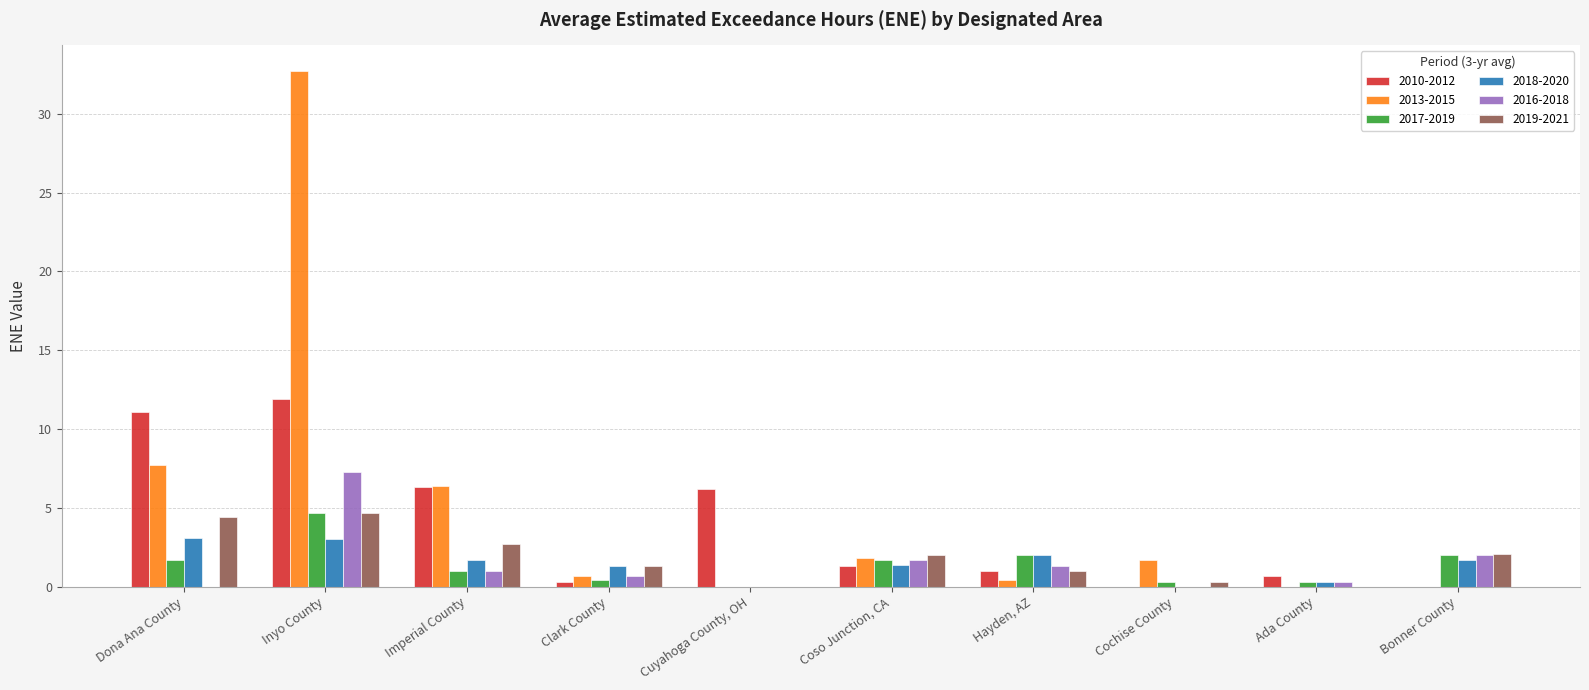

How many series are shown in this chart?

6